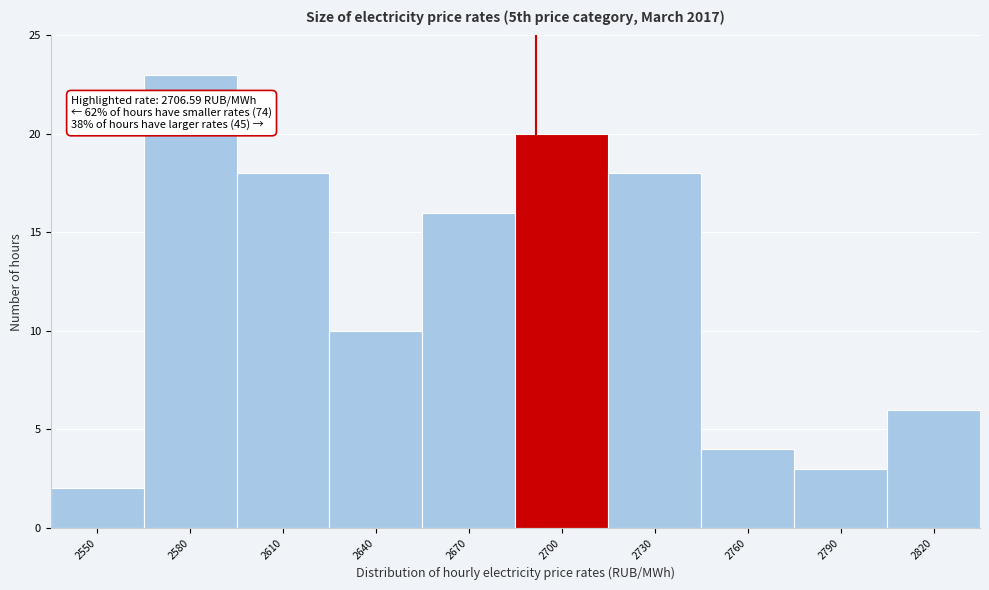

Reading right to left, transcribe all the data shown in this chart.

2820=6	2790=3	2760=4	2730=18	2700=20	2670=16	2640=10	2610=18	2580=23	2550=2